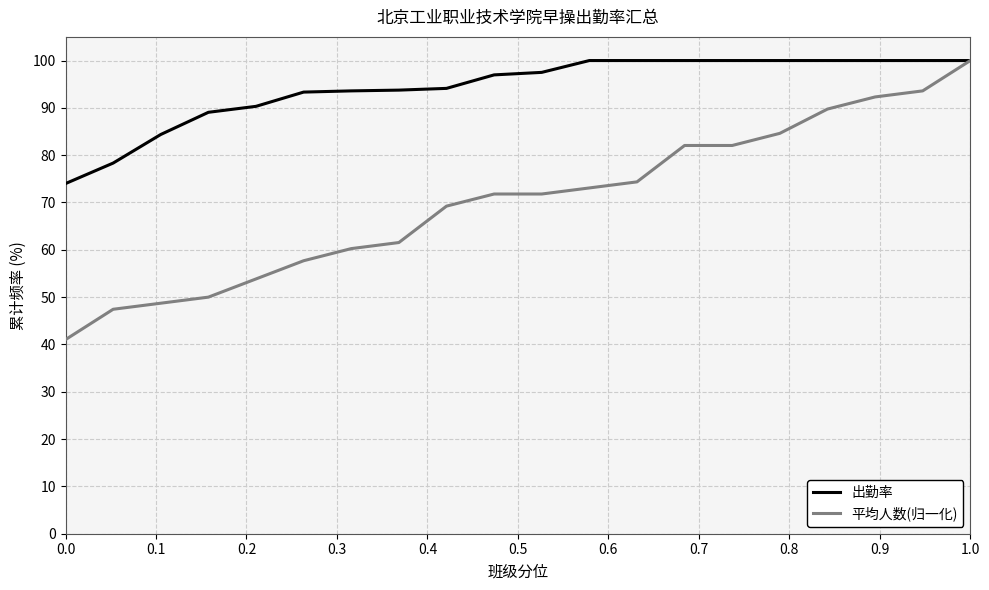

What is the minimum value for 平均人数(归一化)?

41.0